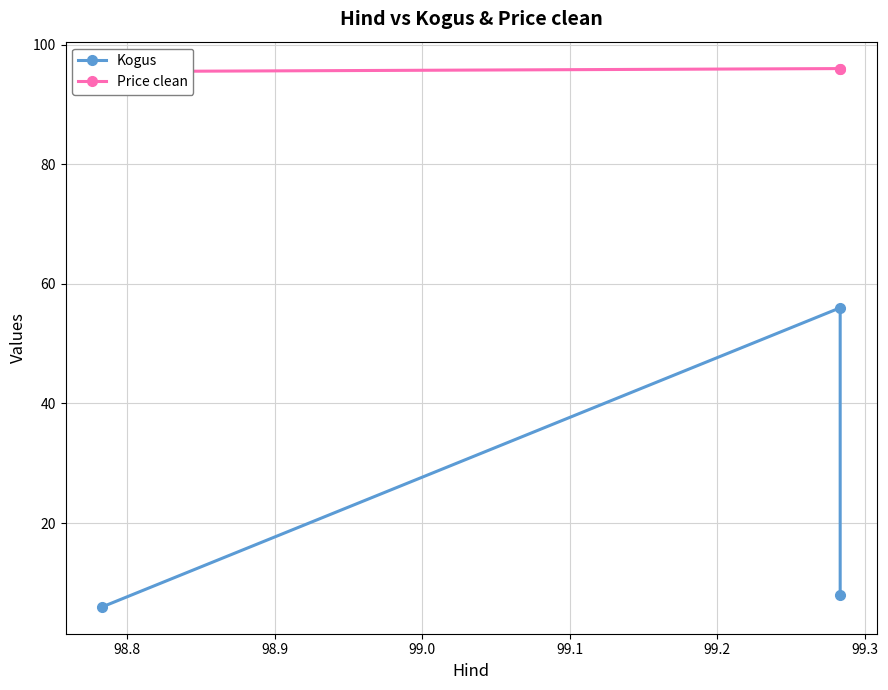

What are all the series names shown in the legend?

Kogus, Price clean